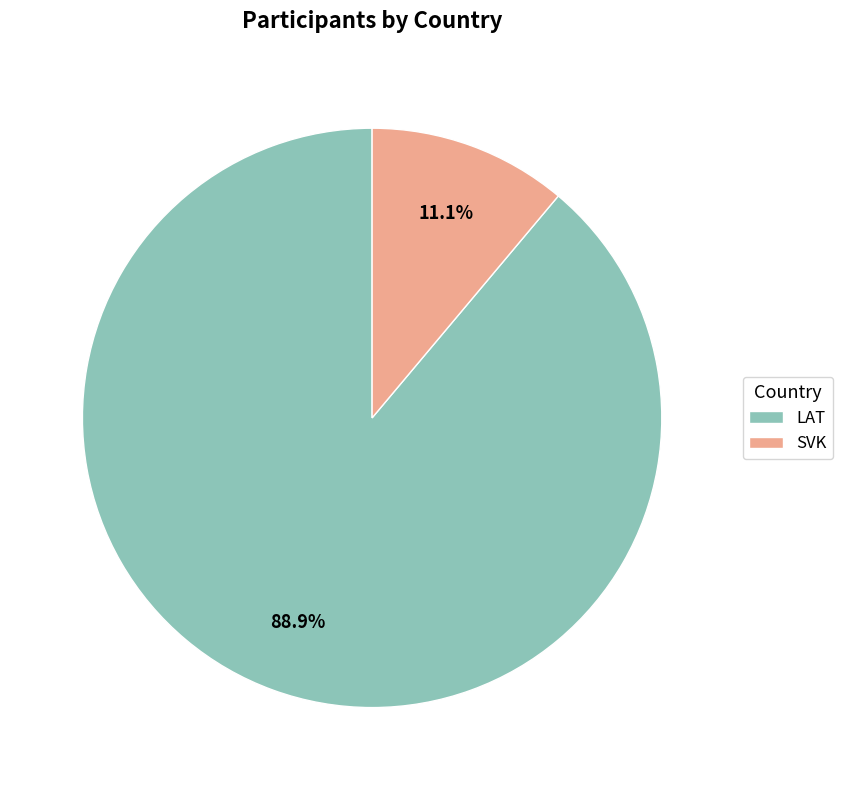

Rank the categories by value from highest to lowest.

LAT, SVK